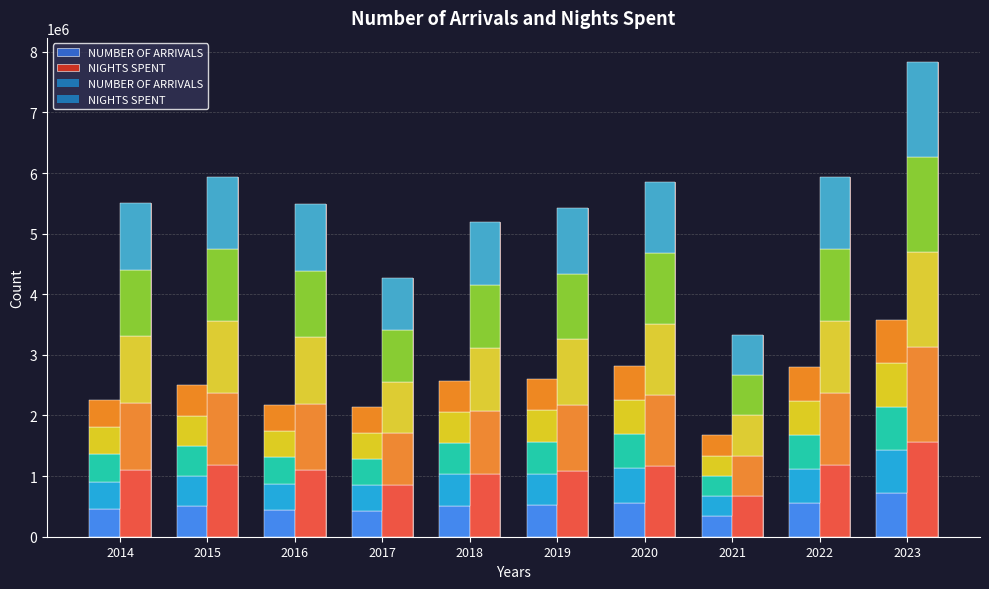

At which category does the chart reach its minimum across all series?

2021